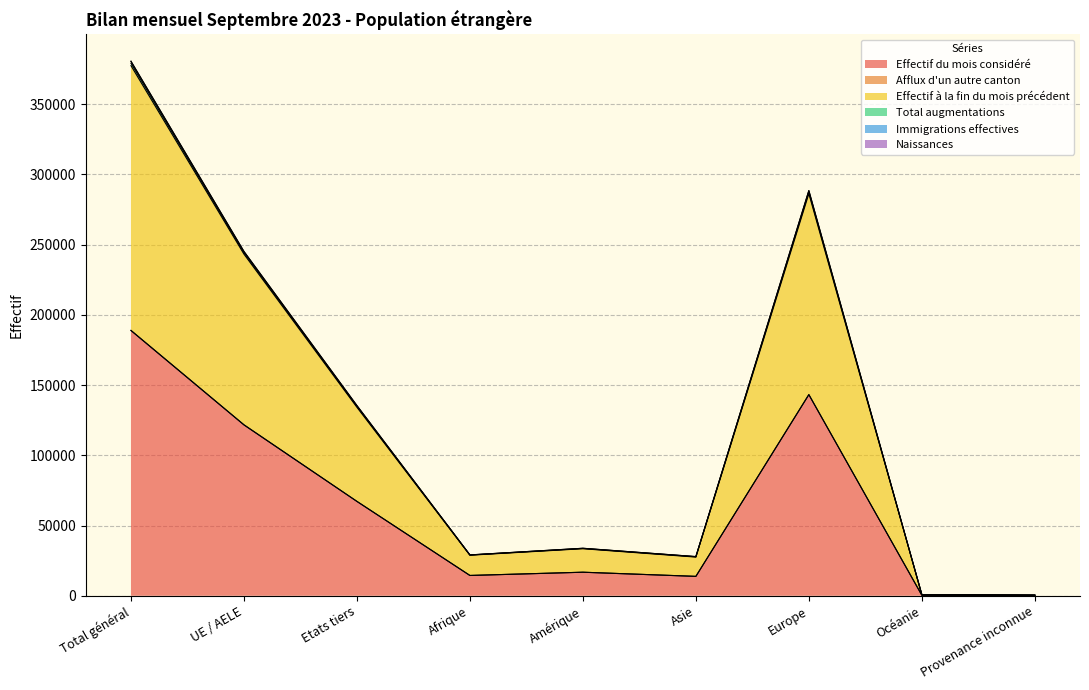

What is the maximum value for Effectif du mois considéré?

188847